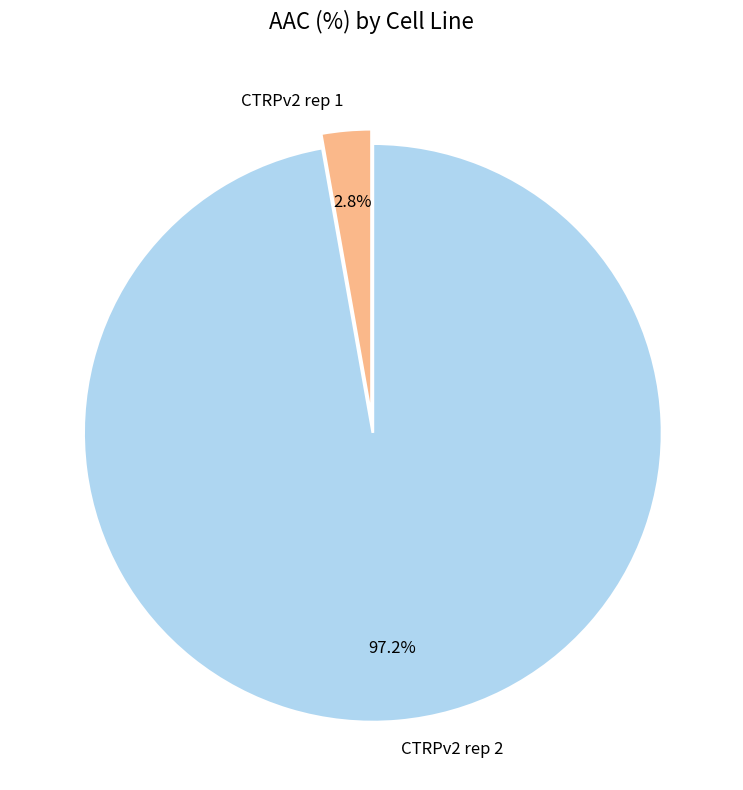

Rank the categories by value from lowest to highest.

CTRPv2 rep 1, CTRPv2 rep 2